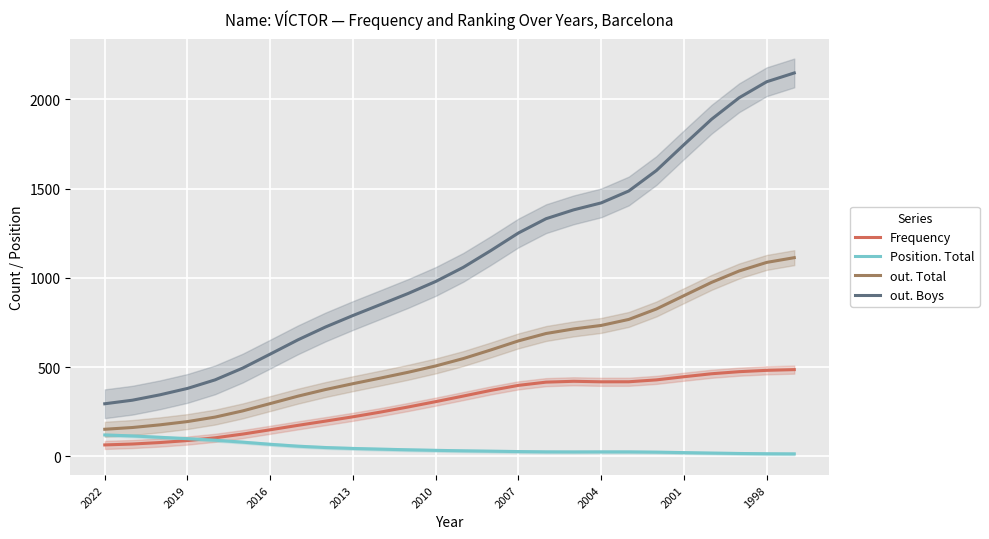

What is the total value across all series at 17?

2538.7